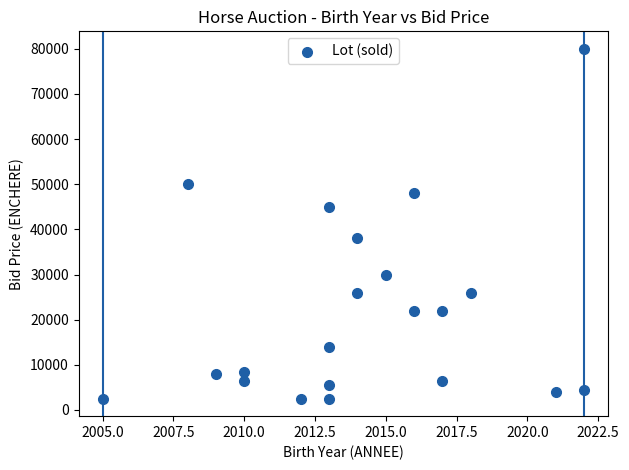

What is the range of Y values (max minus min)?

77500